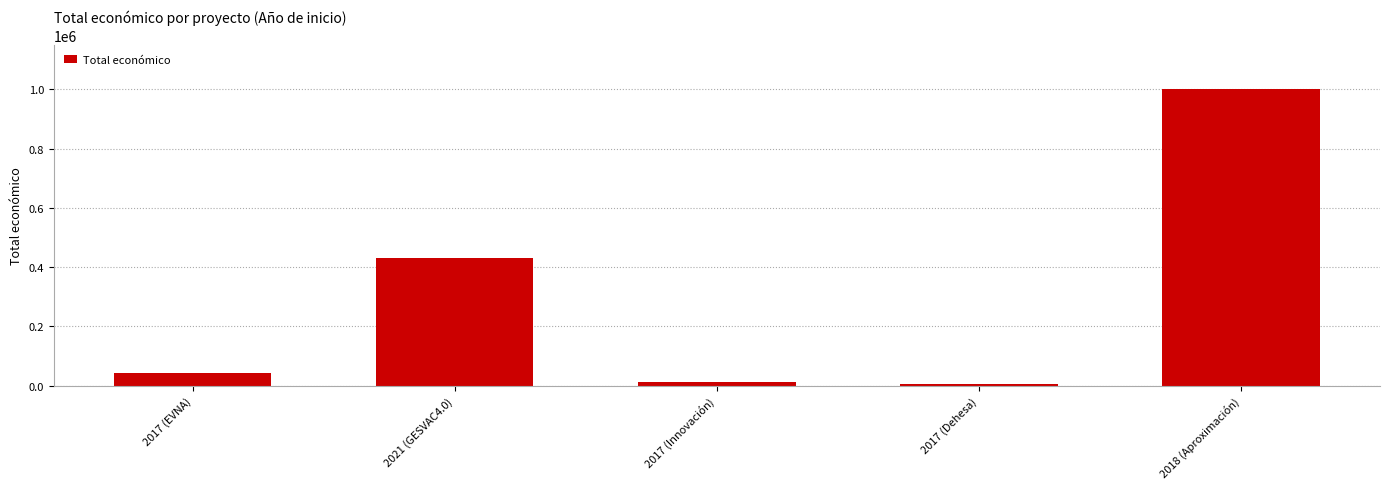

What is the sum of the values at 2017 (Dehesa) and 2021 (GESVAC4.0)?

435251